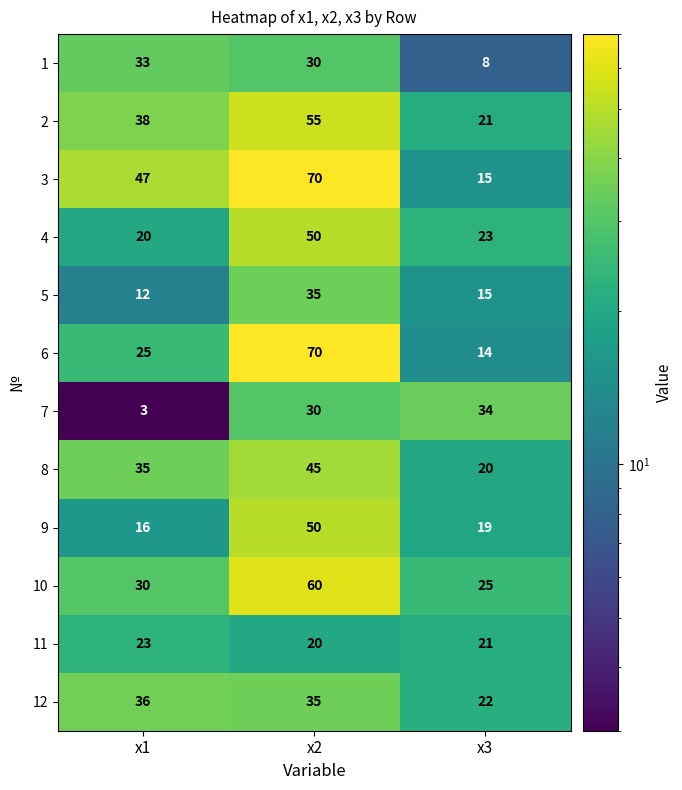

At how many categories does at least one series exceed 5?

3